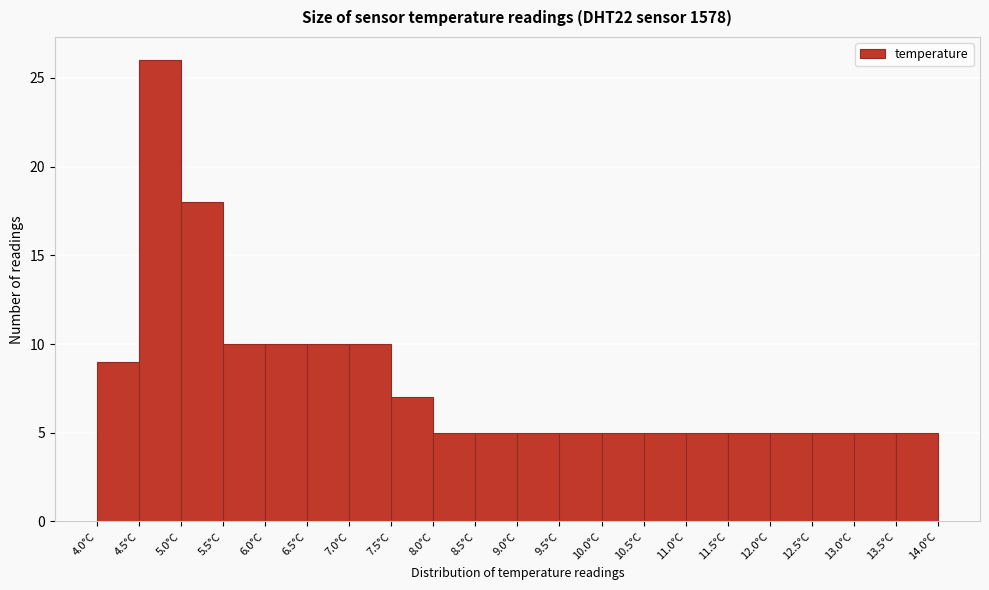

Reading left to right, list every bar in this chart as the range it spans on the x-axis followed by its height. The values are not printed on the chart, so give them approximately, as read against the axis.

4.0 to 4.5: 9
4.5 to 5.0: 26
5.0 to 5.5: 18
5.5 to 6.0: 10
6.0 to 6.5: 10
6.5 to 7.0: 10
7.0 to 7.5: 10
7.5 to 8.0: 7
8.0 to 8.5: 5
8.5 to 9.0: 5
9.0 to 9.5: 5
9.5 to 10.0: 5
10.0 to 10.5: 5
10.5 to 11.0: 5
11.0 to 11.5: 5
11.5 to 12.0: 5
12.0 to 12.5: 5
12.5 to 13.0: 5
13.0 to 13.5: 5
13.5 to 14.0: 5